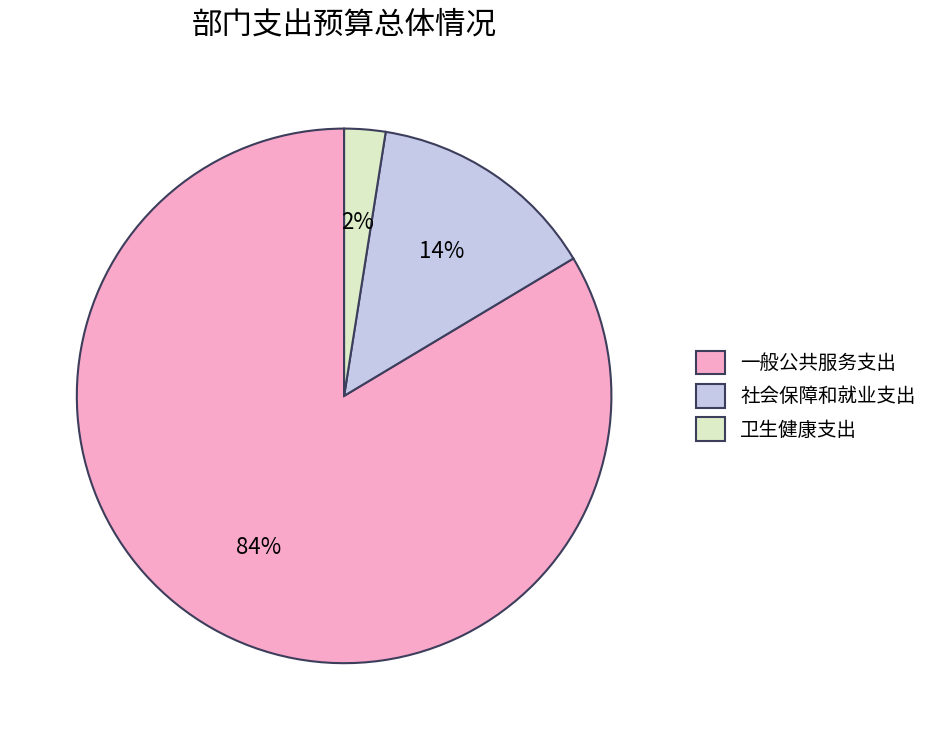

To the nearest percent, what is the difference between the 一般公共服务支出 and 社会保障和就业支出 slice percentages?

70%